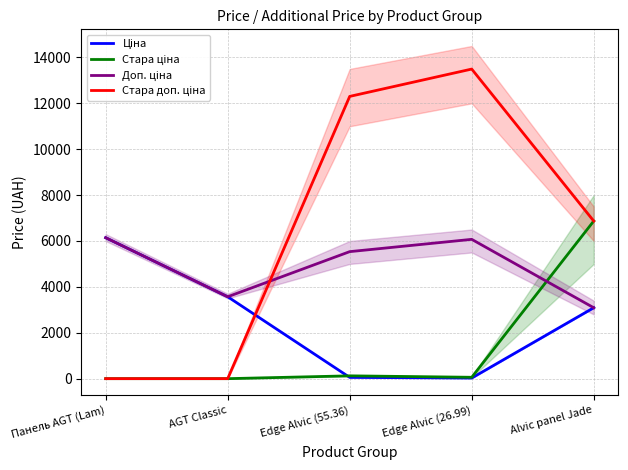

Reading left to right, extract all data points from this chart.

Ціна: Панель AGT (Lam)=6143.2	AGT Classic=3569.6	Edge Alvic (55.36)=55.4	Edge Alvic (26.99)=27.0	Alvic panel Jade=3091.2
Стара ціна: Панель AGT (Lam)=0.0	AGT Classic=0.0	Edge Alvic (55.36)=123.0	Edge Alvic (26.99)=60.0	Alvic panel Jade=6869.4
Доп. ціна: Панель AGT (Lam)=6143.2	AGT Classic=3569.6	Edge Alvic (55.36)=5536.0	Edge Alvic (26.99)=6072.0	Alvic panel Jade=3091.0
Стара доп. ціна: Панель AGT (Lam)=0.0	AGT Classic=0.0	Edge Alvic (55.36)=12302.0	Edge Alvic (26.99)=13493.2	Alvic panel Jade=6869.4